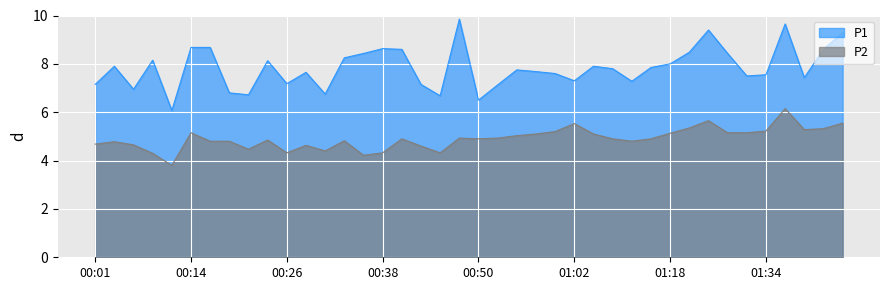

What is the difference between the highest and lowest values at 01:05?

2.8